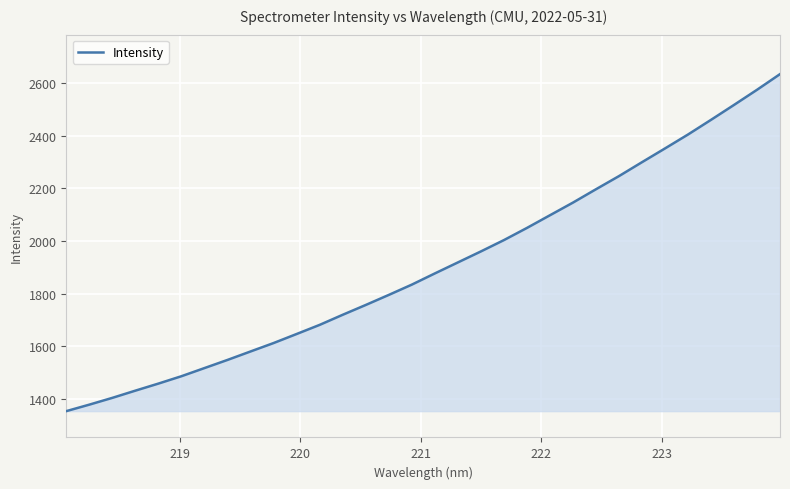

Does the chart display data point markers on the line(s)?

No